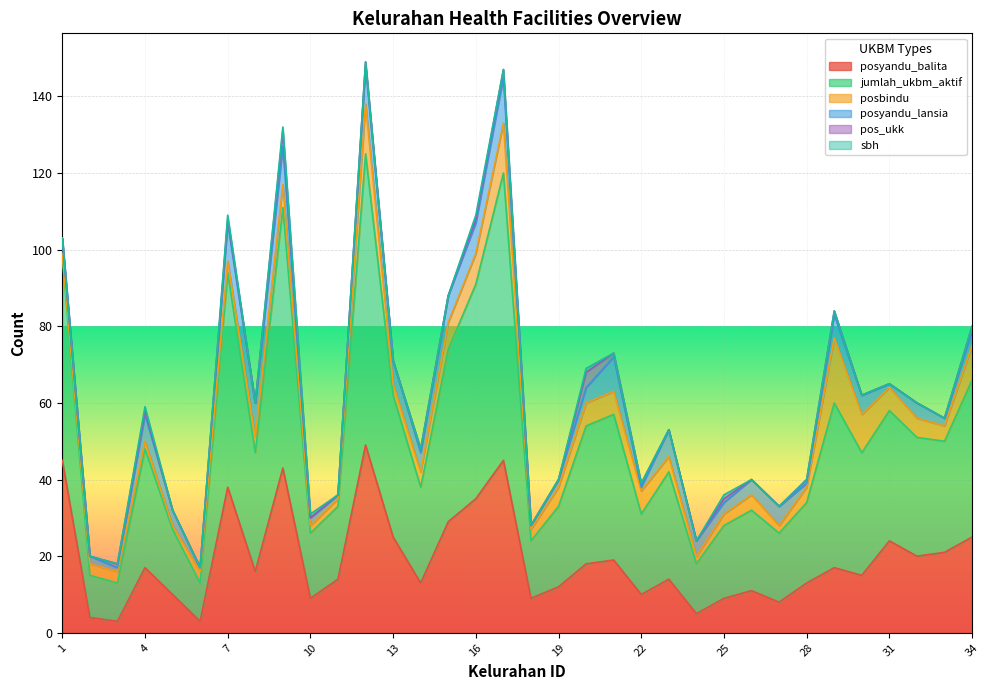

List the labels in order of jumlah_ukbm_aktif value, smallest first.

3, 6, 2, 24, 18, 5, 10, 27, 11, 25, 19, 22, 26, 28, 14, 23, 33, 4, 8, 32, 30, 31, 20, 13, 21, 34, 29, 15, 1, 7, 16, 9, 17, 12